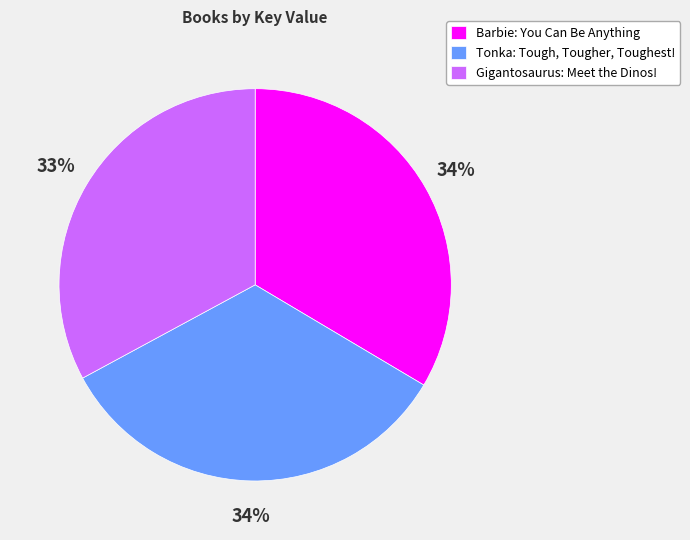

Which category has the smallest portion of the pie?

Gigantosaurus: Meet the Dinos!